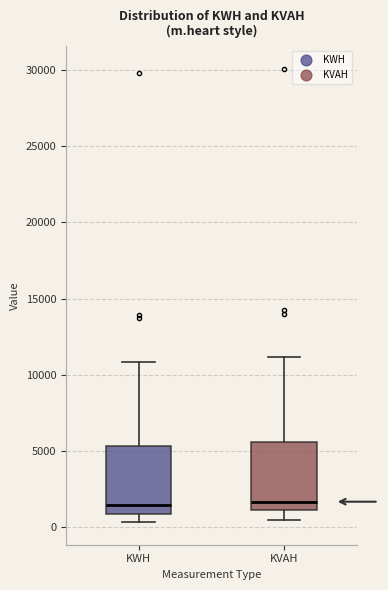

Reading left to right, transcribe this box plot: for each box, give where its median line is, the range the box spans, and where its two whiskers end, as read against the y-axis. The values are not printed on the chart, so give them approximately, as read against the axis.

KWH: median 1500, box 1000 to 5500, whiskers 500 to 11000
KVAH: median 1500, box 1000 to 5500, whiskers 500 to 11000